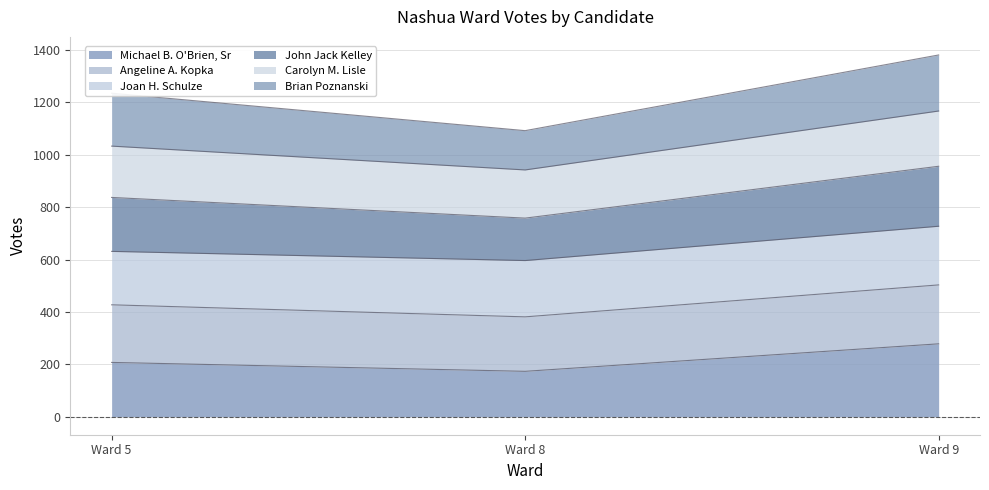

What is the total value across all series at Ward 5?

1235